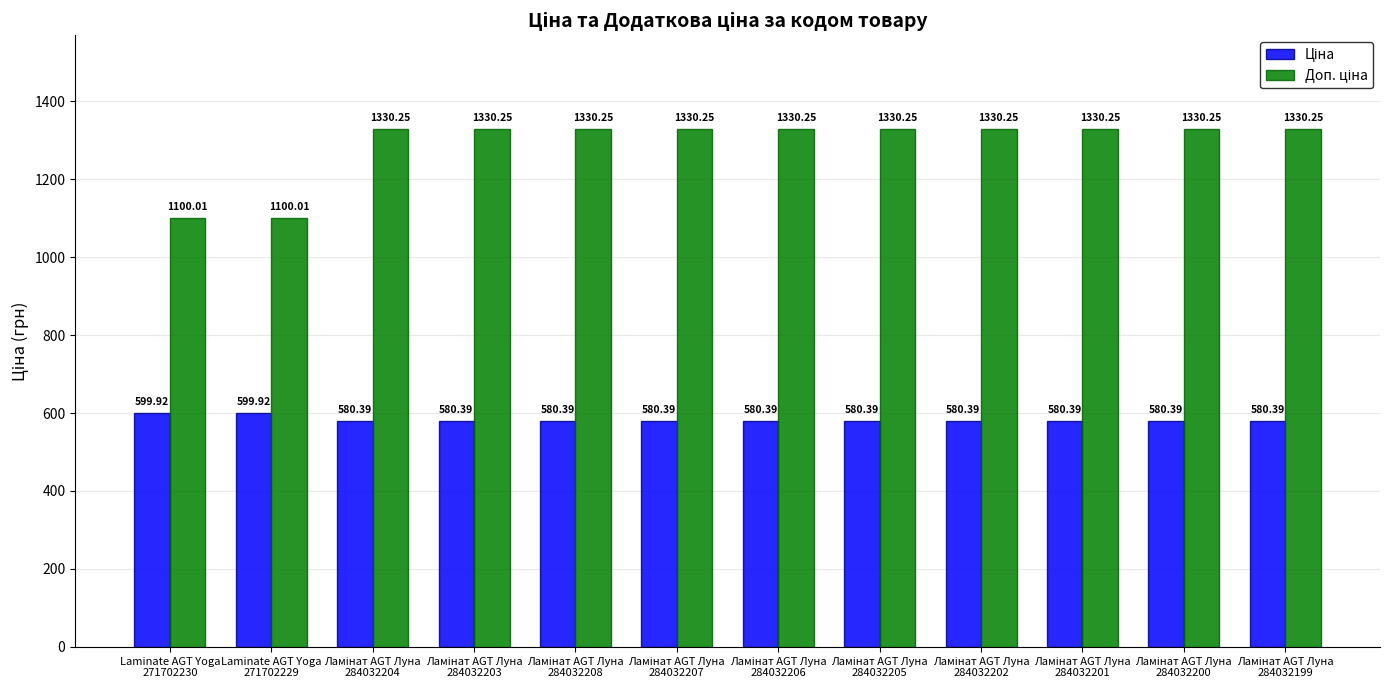

At how many categories does at least one series exceed 718?

12